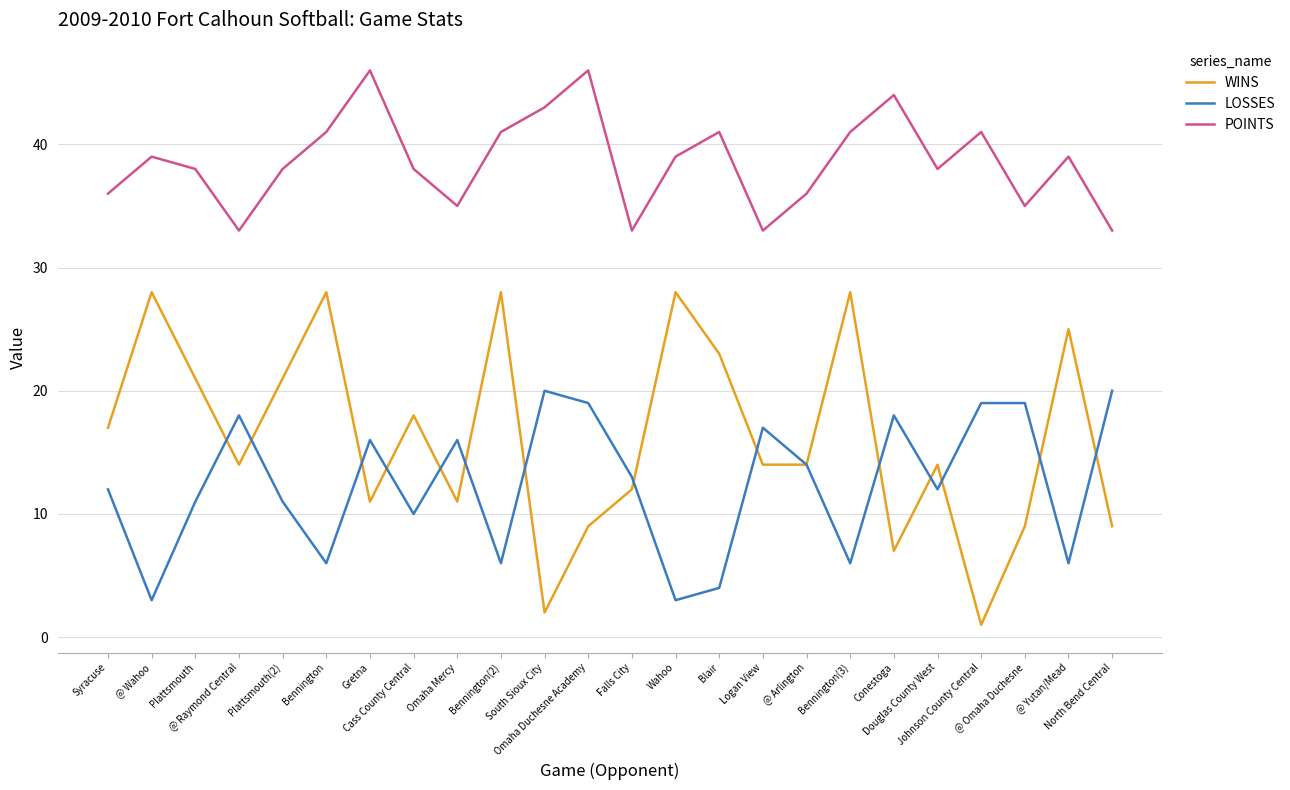

The WINS series shows 1 at Johnson County Central. True or false?

True